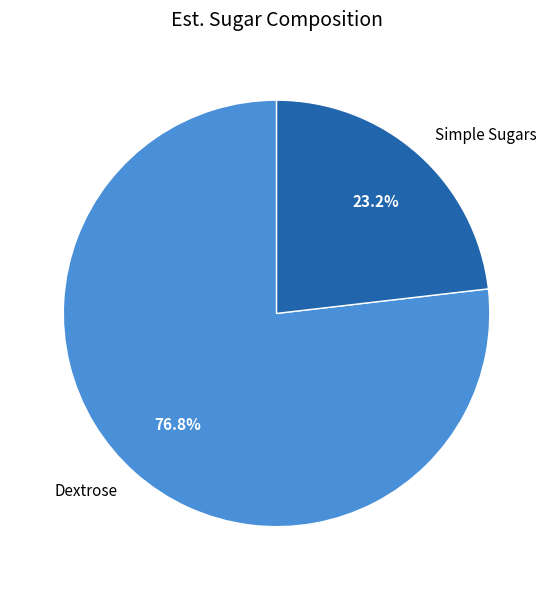

What is the largest slice in the pie chart?

Dextrose